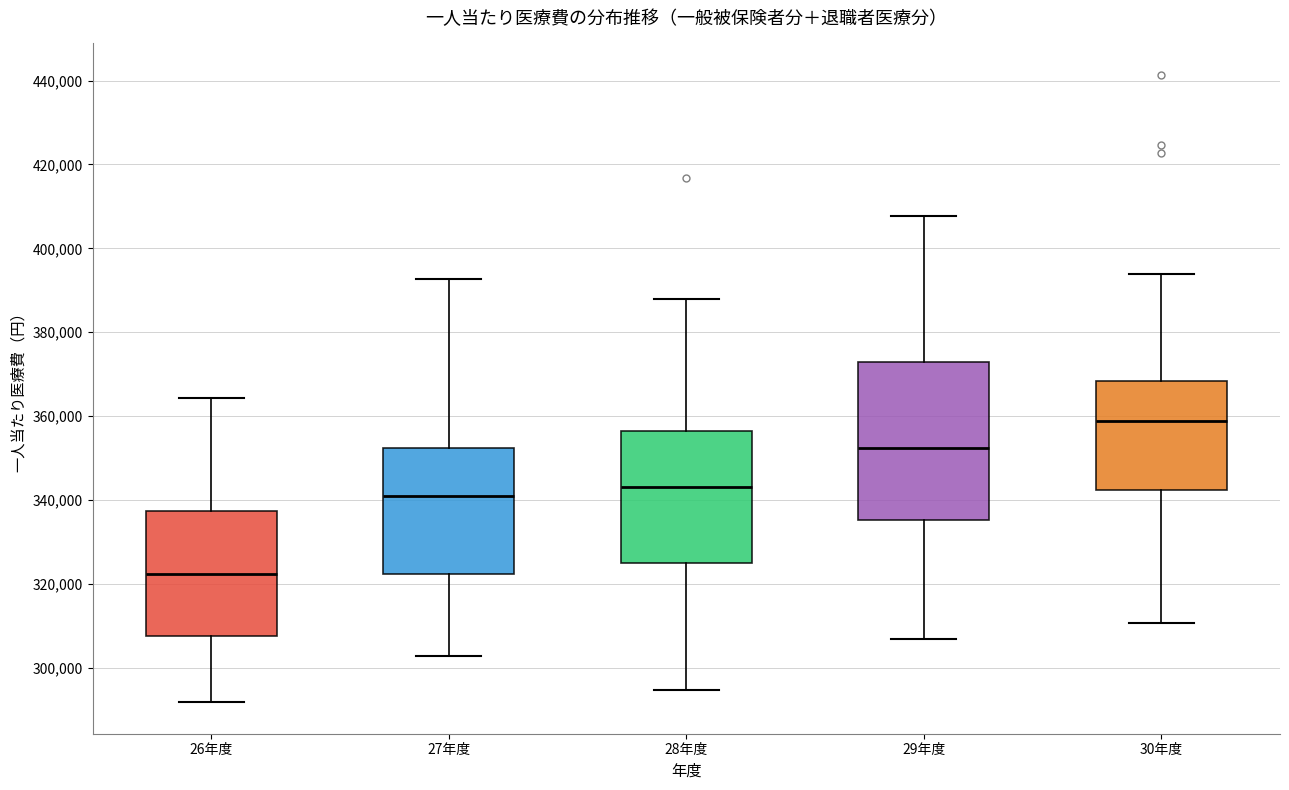

Reading left to right, read every box against the y-axis: the position of its median line, the range the box covers, and the ends of its whiskers. The values are not printed on the chart, so give them approximately, as read against the axis.

26年度: median 322000, box 308000 to 338000, whiskers 292000 to 364000
27年度: median 342000, box 322000 to 352000, whiskers 302000 to 392000
28年度: median 344000, box 326000 to 356000, whiskers 294000 to 388000
29年度: median 352000, box 336000 to 372000, whiskers 308000 to 408000
30年度: median 358000, box 342000 to 368000, whiskers 310000 to 394000